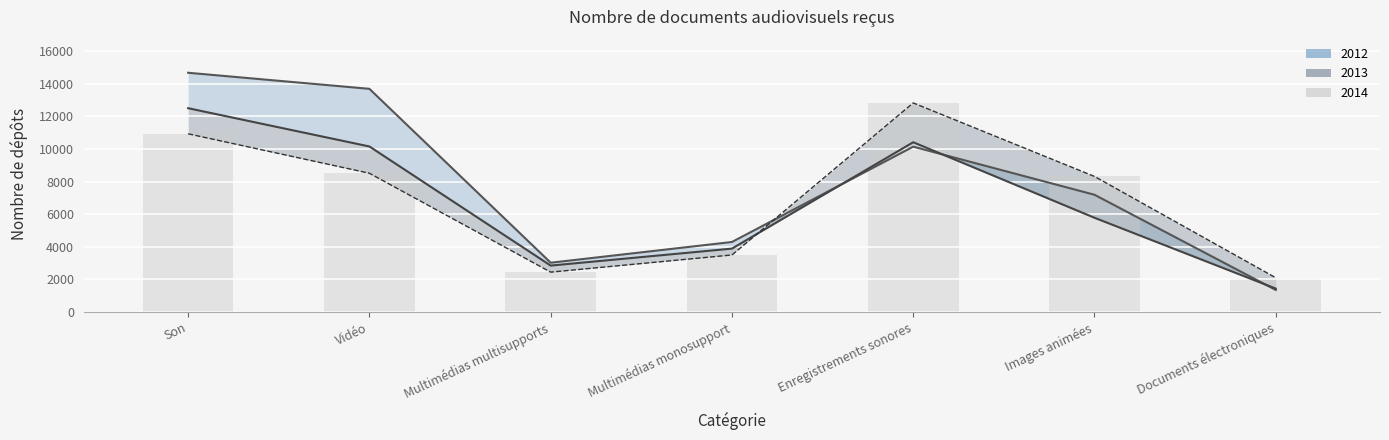

At which label is 2014 line closest to 7459?

Images animées